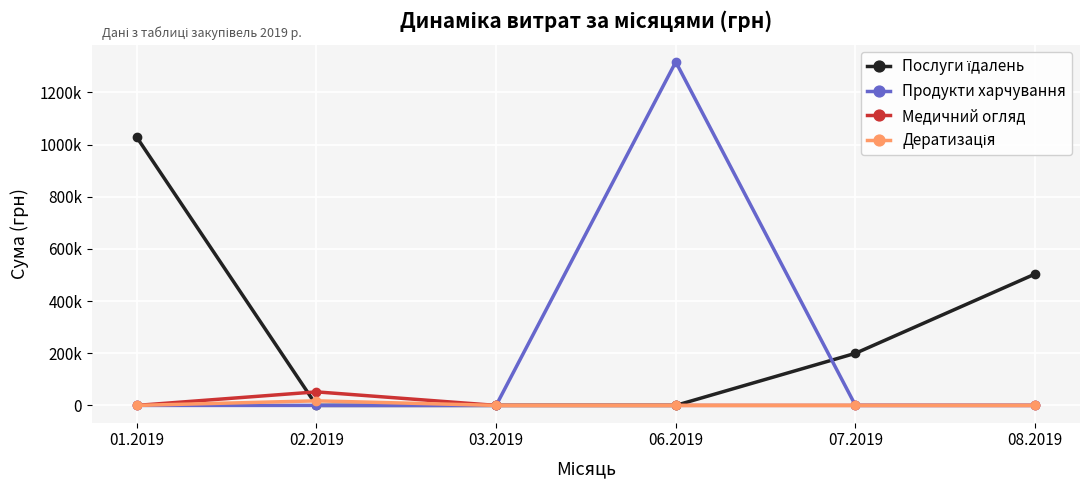

How many series are shown in this chart?

4